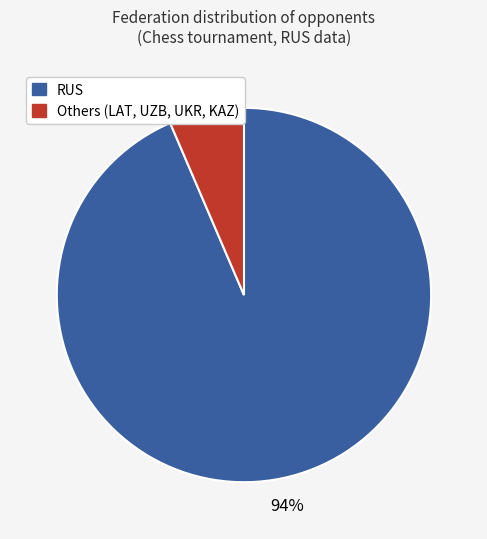

Is there any slice that represents more than half of the pie?

Yes